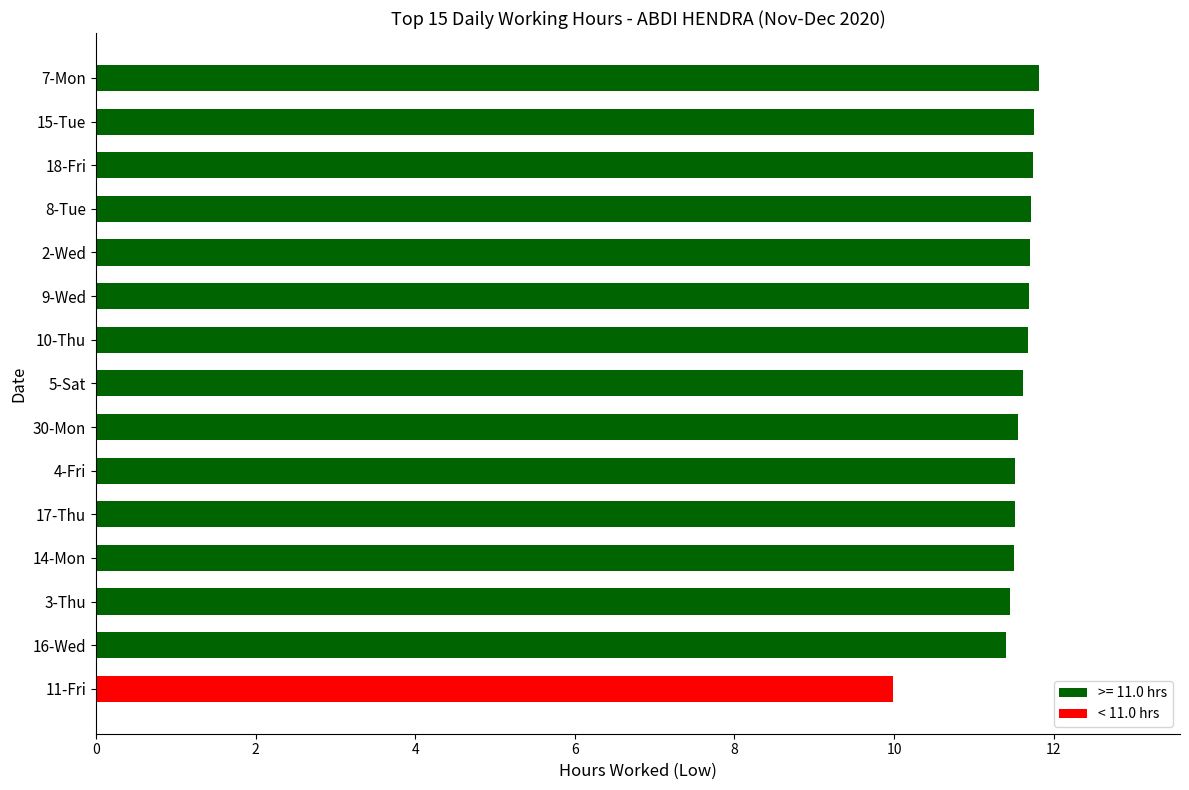

What is the difference between the second highest and minimum values?

1.8